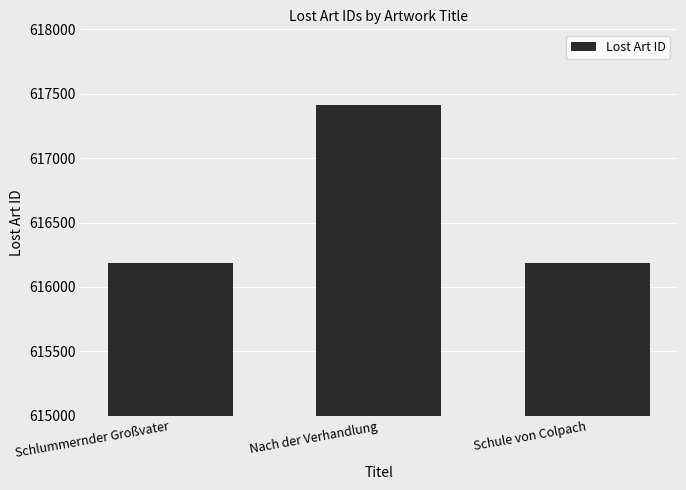

What position from the right is Nach der Verhandlung?

2